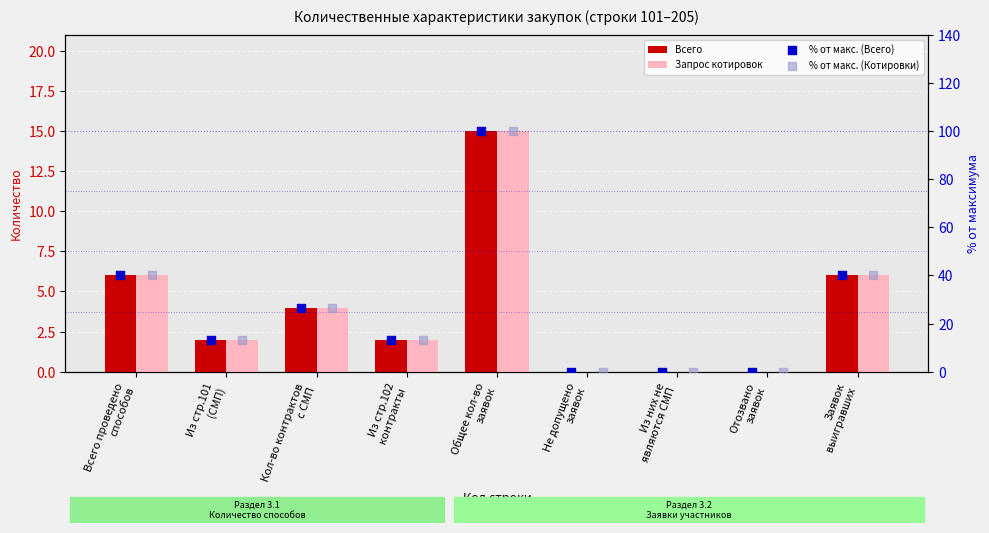

Which series has the widest spread of Y values?

% от макс. (Всего)